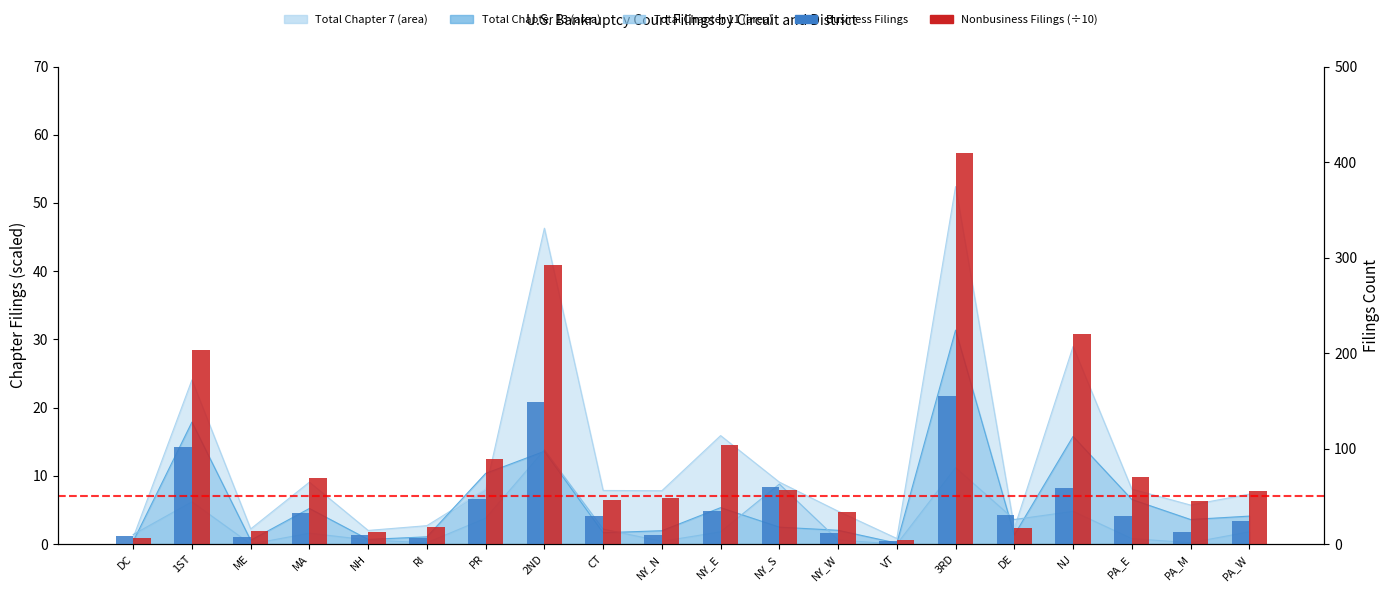

True or false: Nonbusiness Filings (÷10) has a value of 92.8 at NY_S.

False